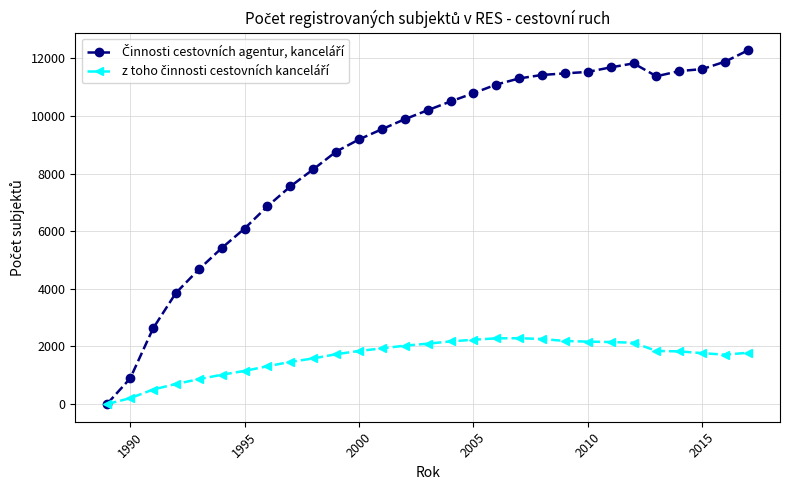

What is the greatest value displayed?

12273